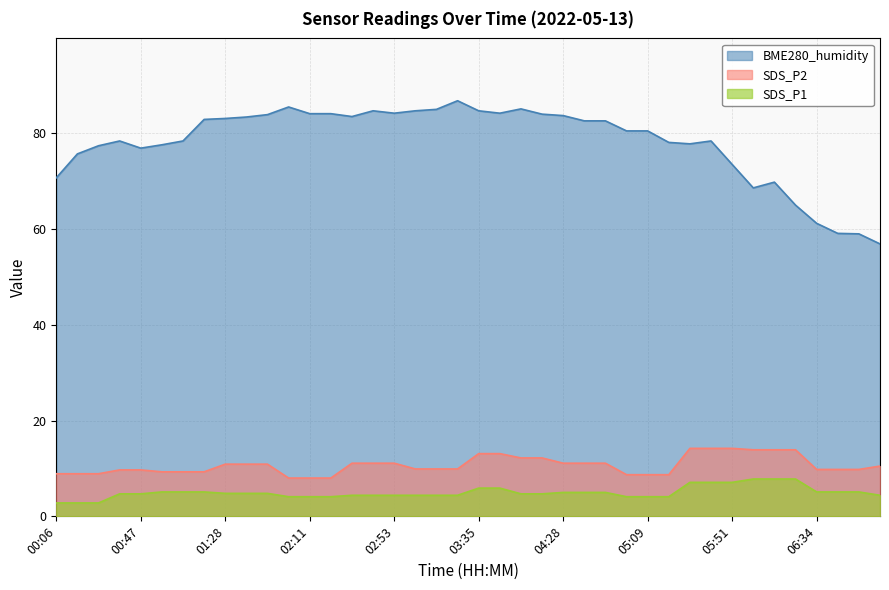

Which series has the largest total across all categories?

BME280_humidity